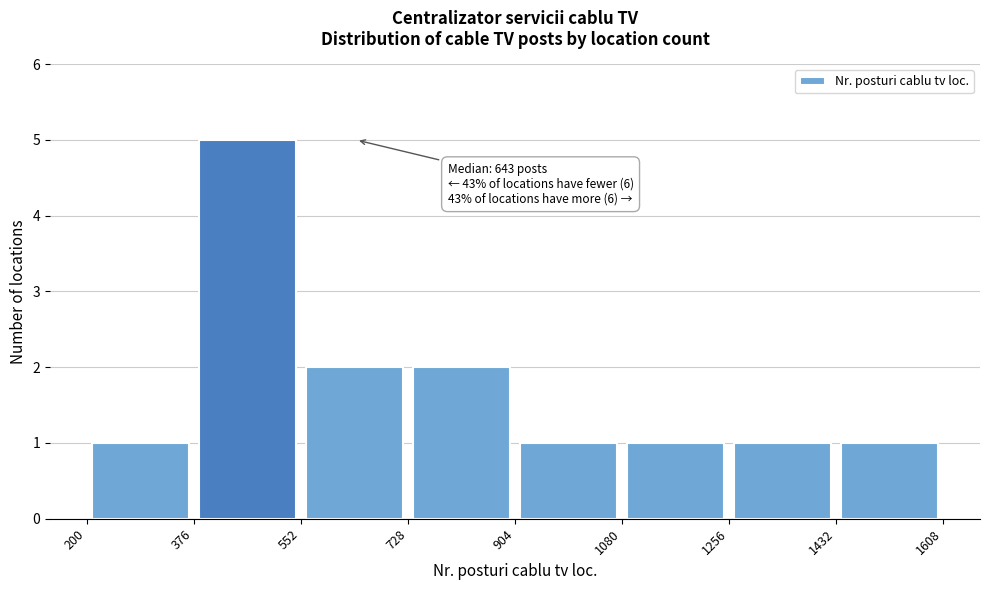

Which range on the x-axis has the tallest bar?

376 to 552